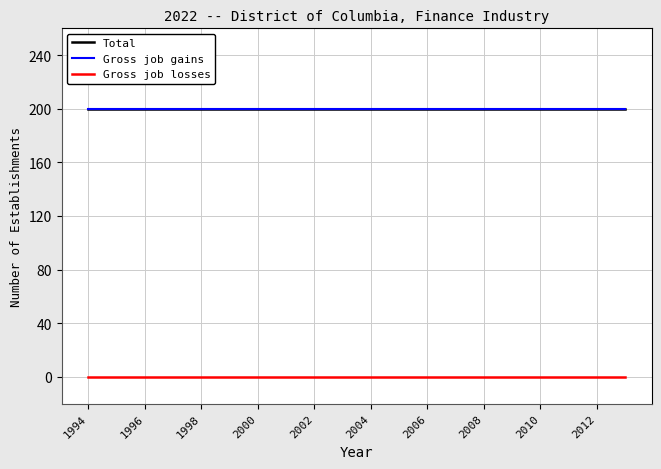

Does the chart display data point markers on the line(s)?

No